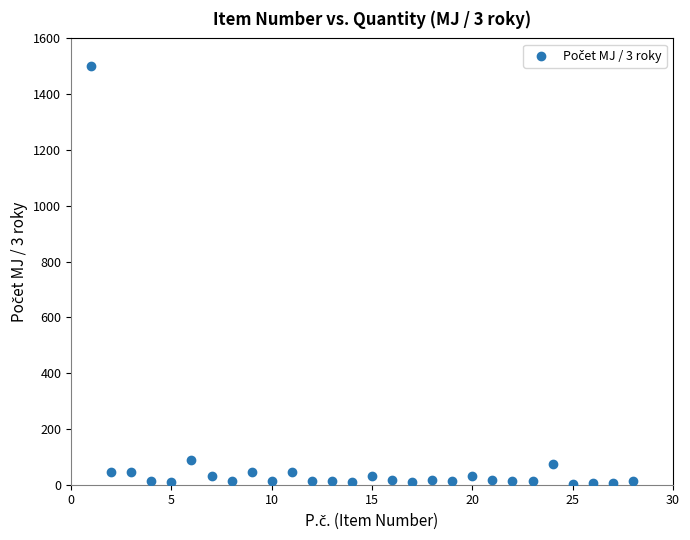

What is the range of X values (max minus min)?

27